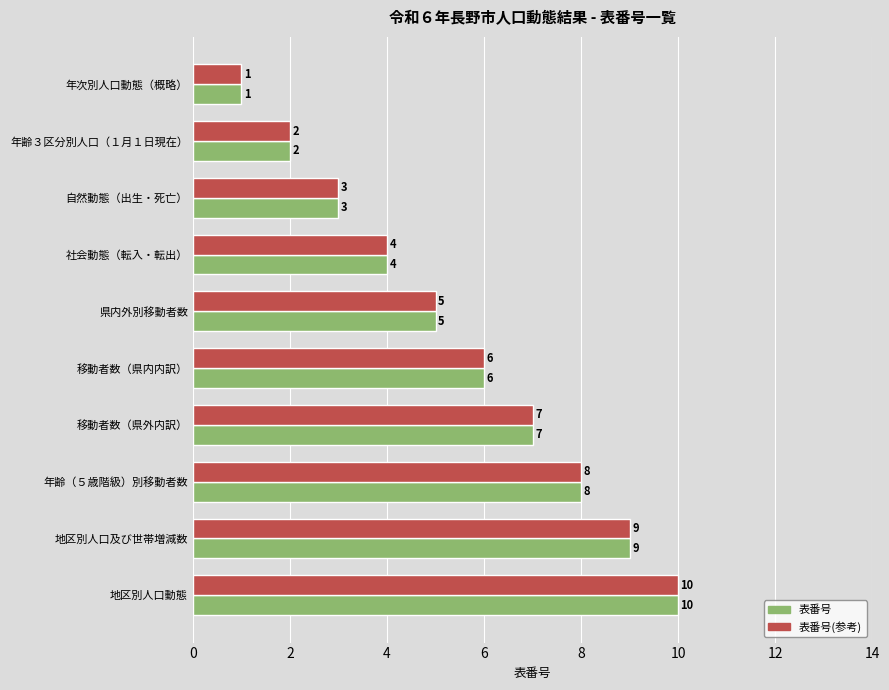

Is the value of 表番号(参考) at 年次別人口動態（概略） greater than the value of 表番号 at 年齢（５歳階級）別移動者数?

No